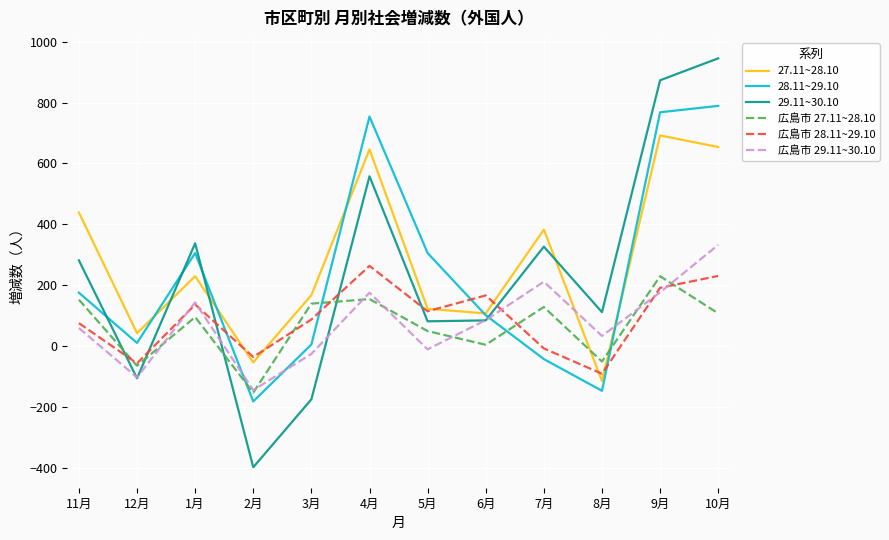

Which series has the largest total across all categories?

27.11~28.10